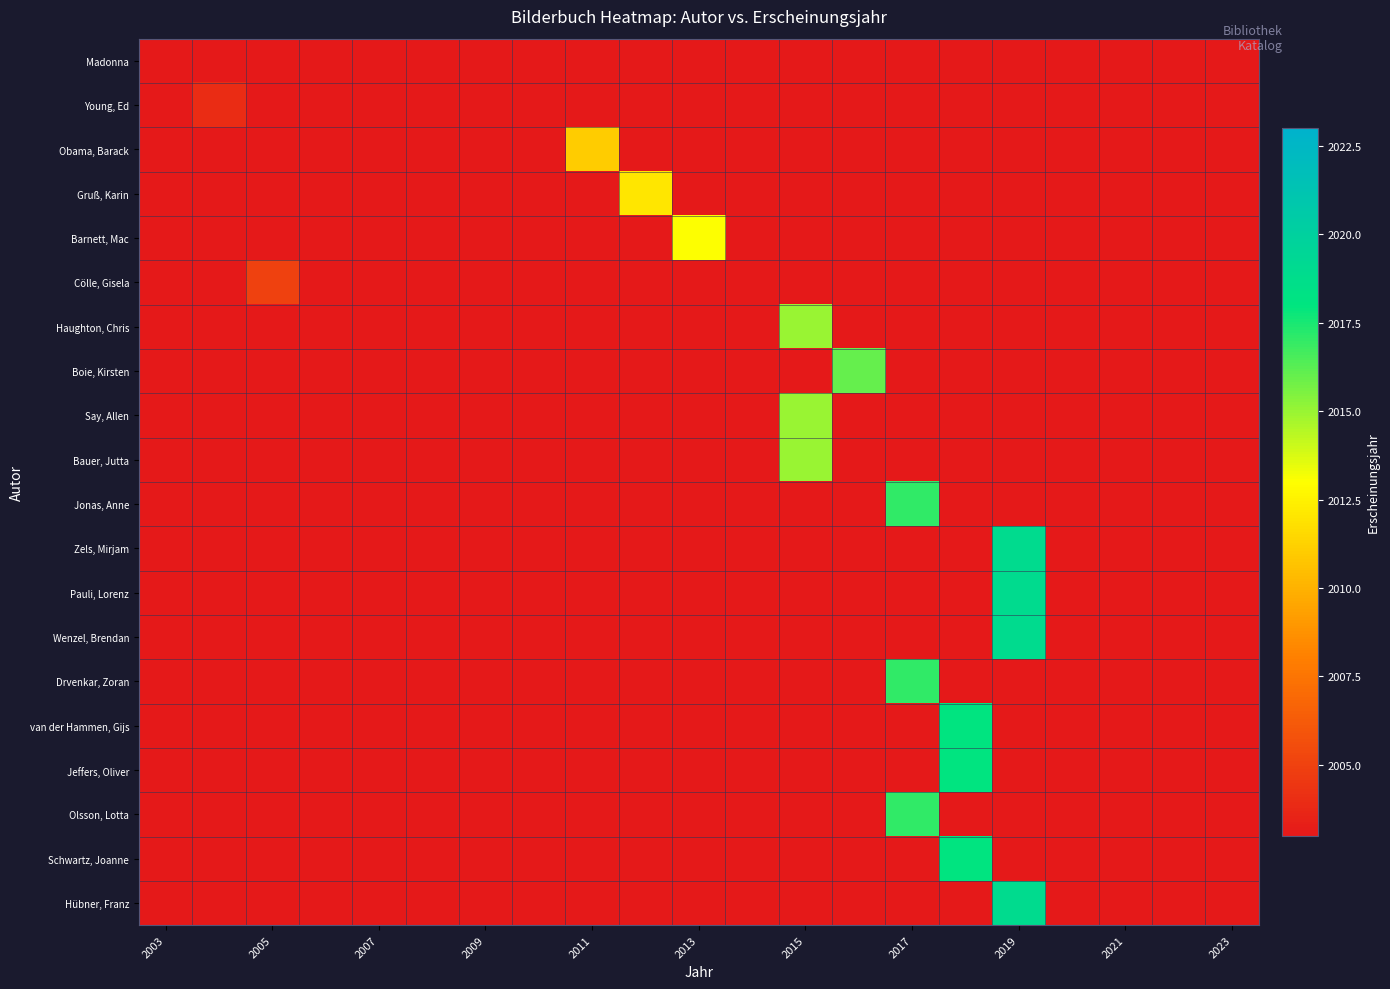

Count the number of categories in the chart.

21